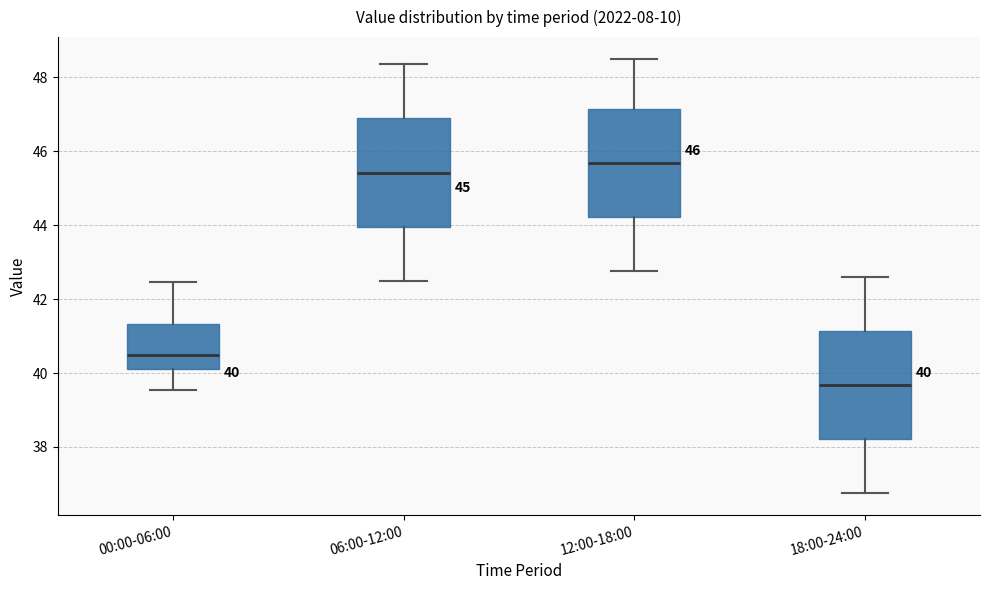

Which box's median line is the lowest?

18:00-24:00